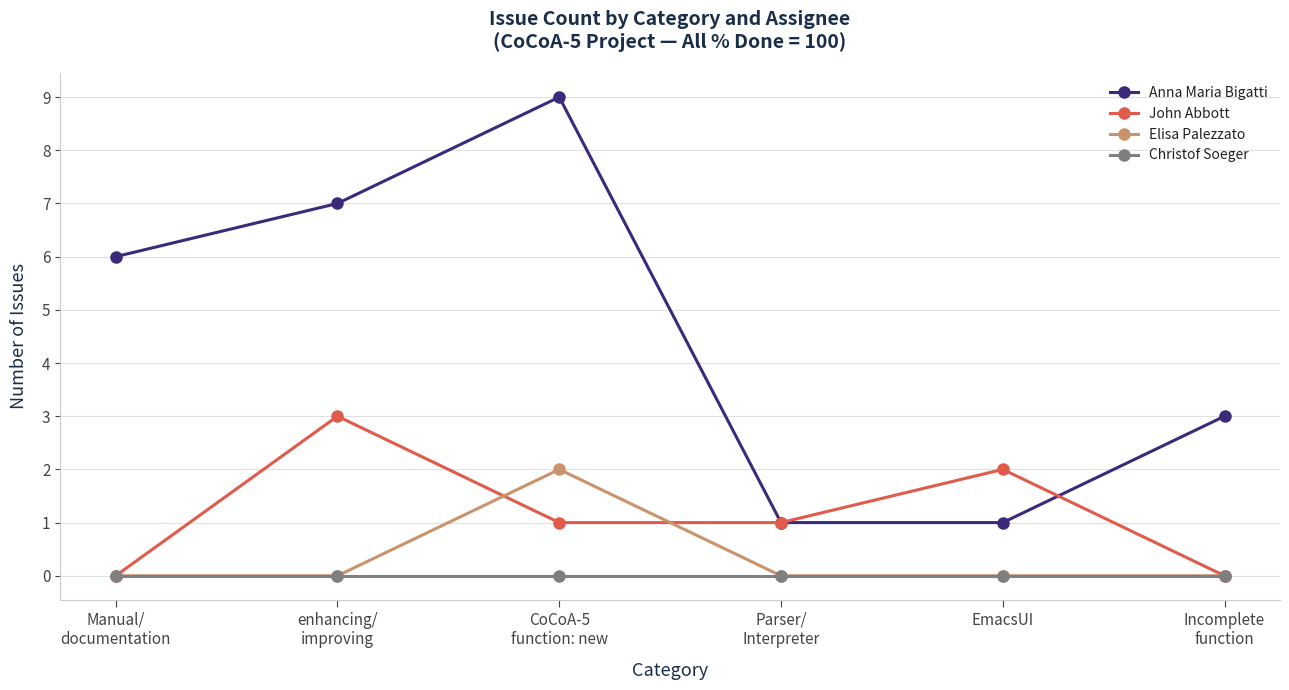

Reading left to right, list all the values displayed in this chart.

Anna Maria Bigatti: 6	7	9	1	1	3
John Abbott: 0	3	1	1	2	0
Elisa Palezzato: 0	0	2	0	0	0
Christof Soeger: 0	0	0	0	0	0